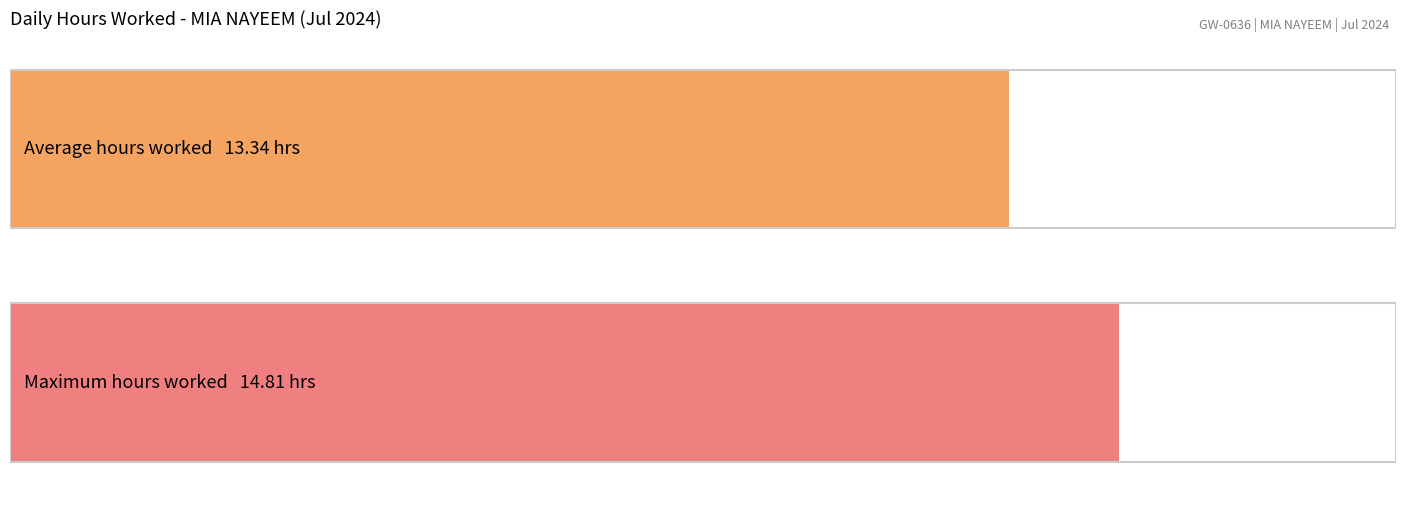

What is the average value?

13.3